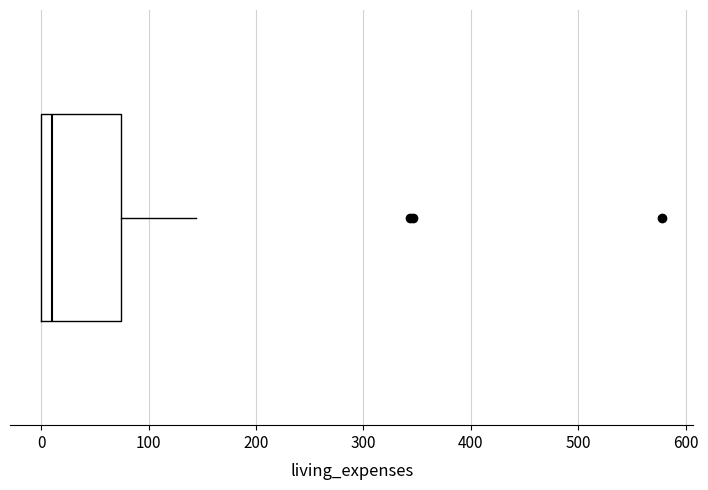

Where is the left edge of the box on the x-axis? The values are not printed on the chart, so give them approximately, as read against the axis.

0